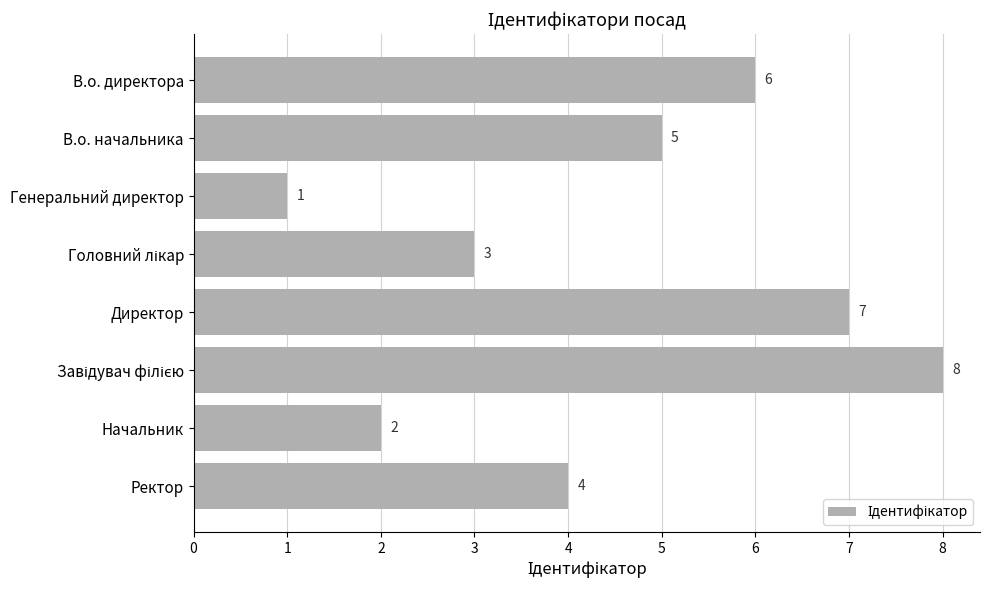

What is the difference between the values at В.о. директора and Начальник?

4